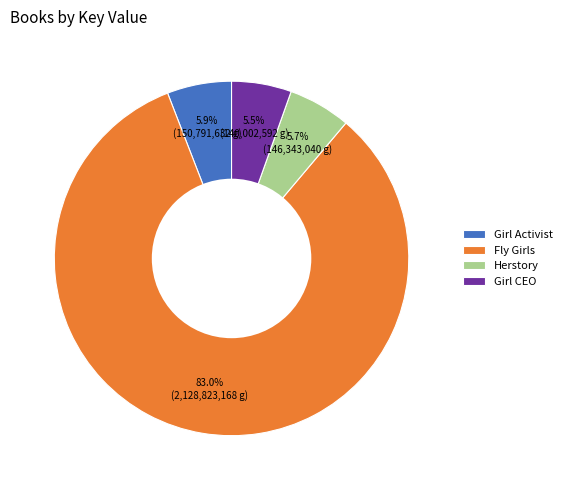

True or false: Fly Girls accounts for 93% of the total.

False